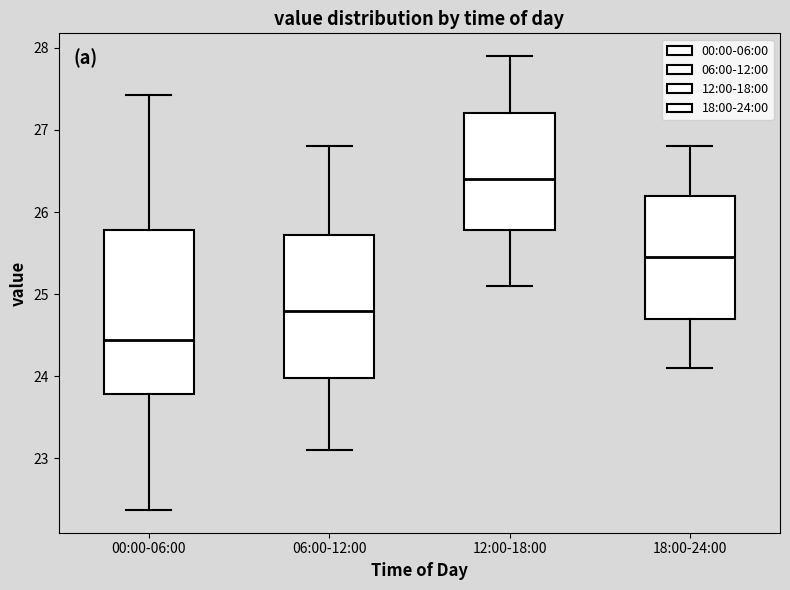

Where is the lower edge of the box for 12:00-18:00 on the y-axis? The values are not printed on the chart, so give them approximately, as read against the axis.

25.8